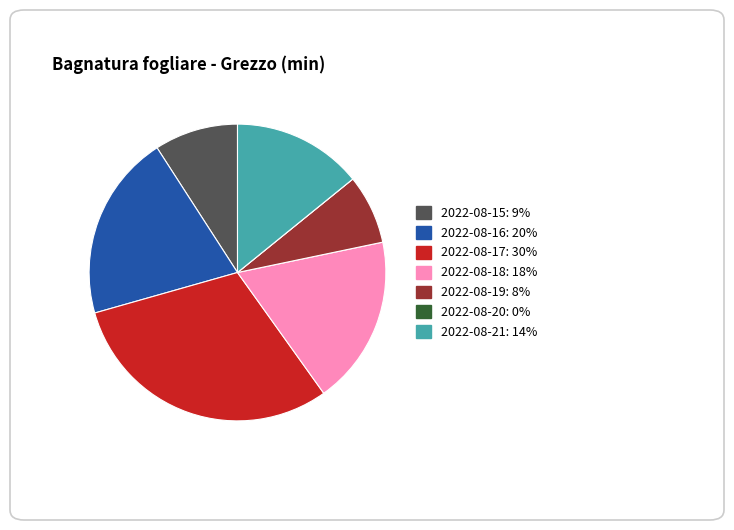

Does any single category account for the majority?

No